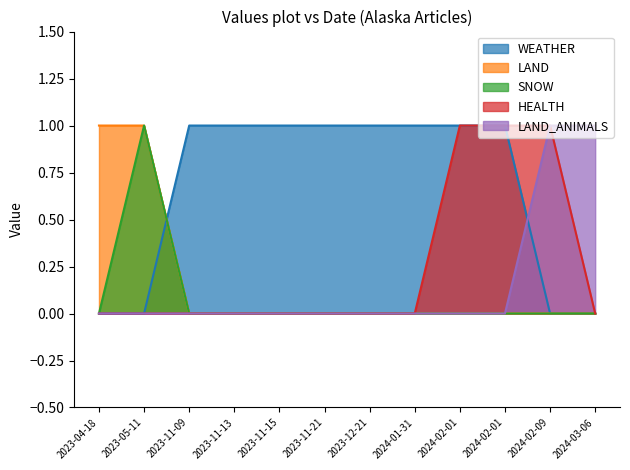

Is the value of SNOW at 2023-04-18 greater than the value of HEALTH at 2024-02-01?

No